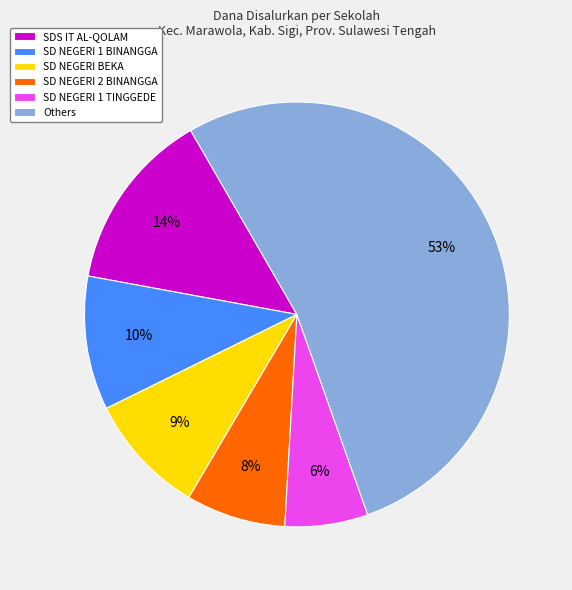

Which has a higher value, SDS IT AL-QOLAM or SD NEGERI 1 TINGGEDE?

SDS IT AL-QOLAM